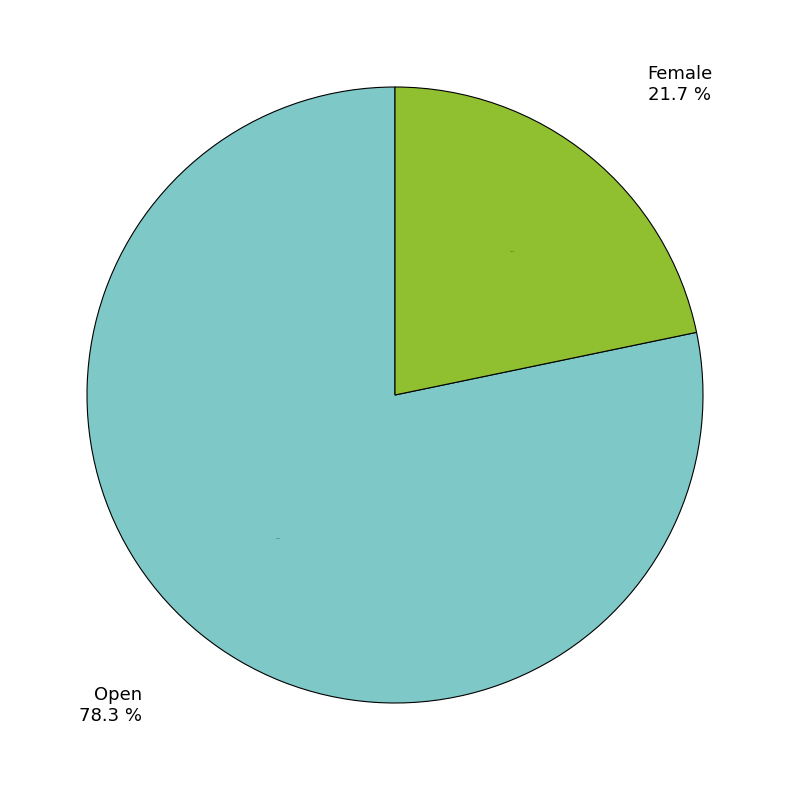

To the nearest percent, what portion does Female represent?

22%